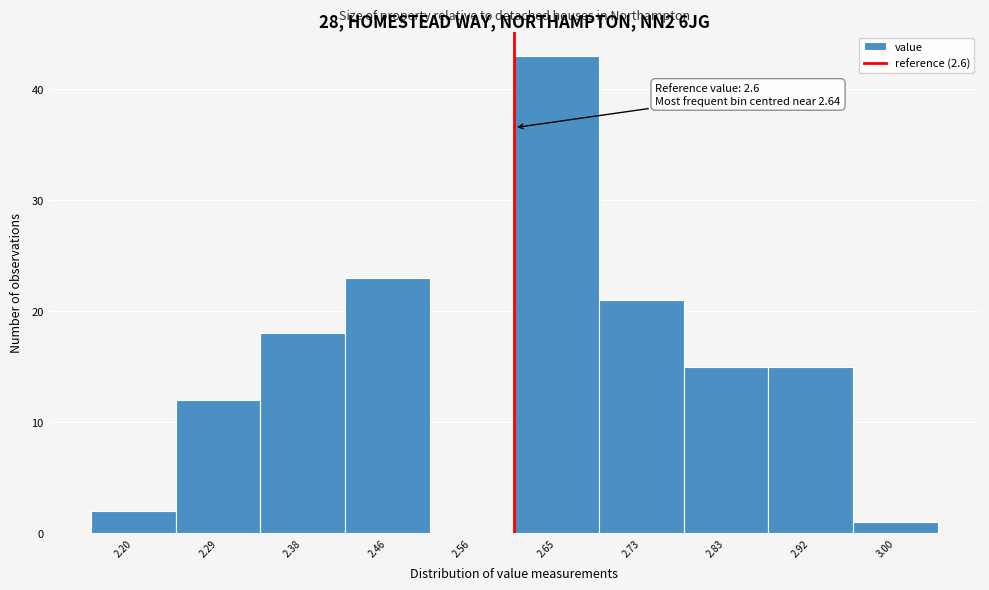

Over which range of the x-axis is the bar tallest?

2.60 to 2.69